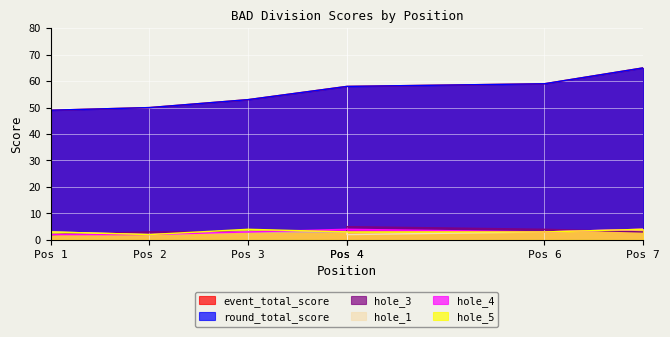

Rank the series by their maximum value, from lowest to highest.

hole_1, hole_4, hole_5, hole_3, event_total_score, round_total_score